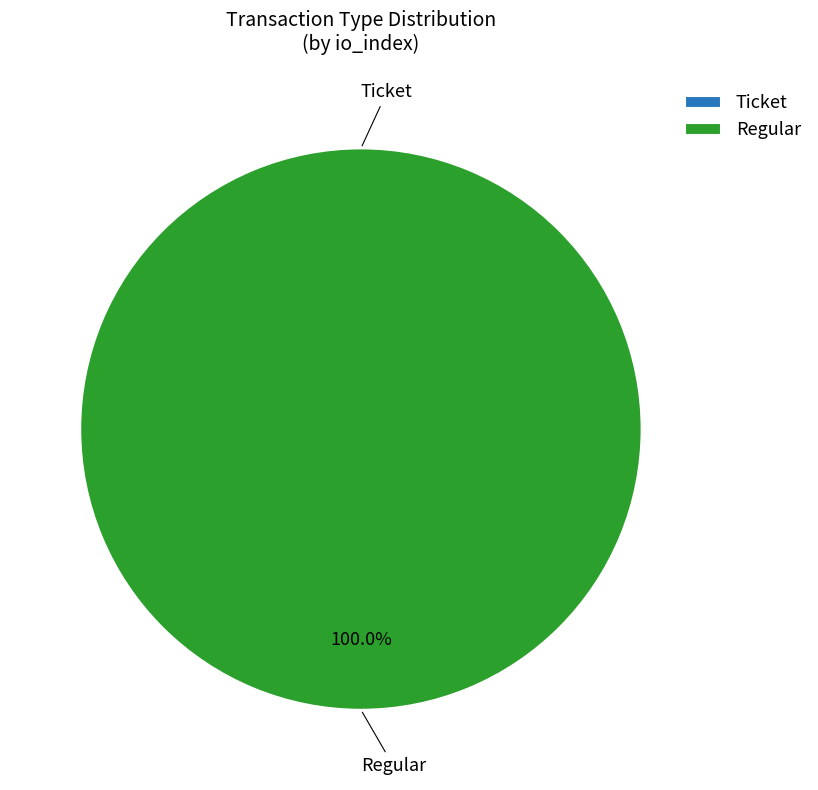

What is the smallest slice in the pie chart?

Ticket (io_index=0)